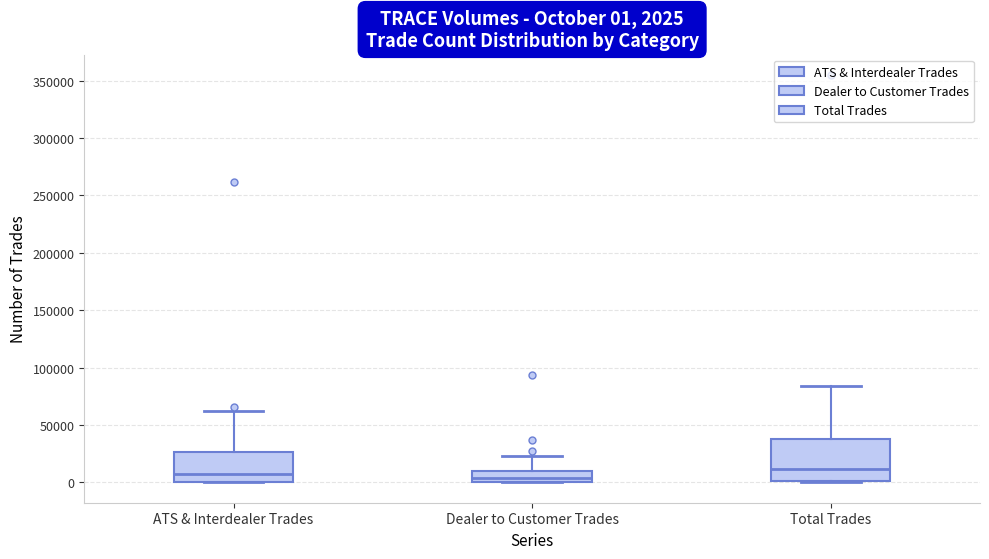

Comparing the boxes themselves (not the whiskers), which one is the tallest?

Total Trades